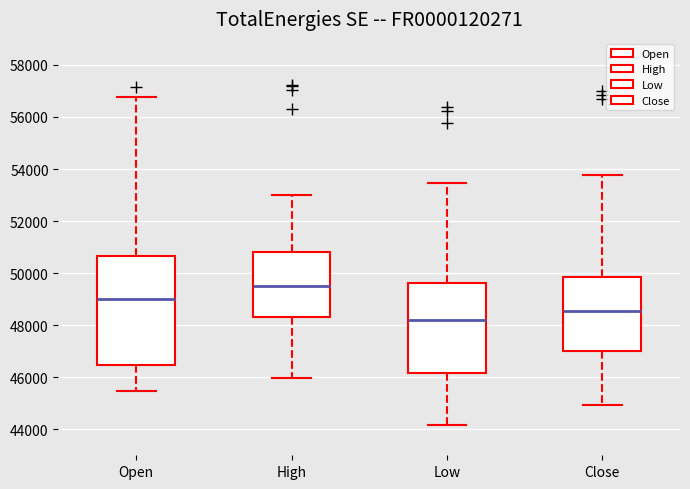

Where is the lower edge of the box for Open on the y-axis? The values are not printed on the chart, so give them approximately, as read against the axis.

46400